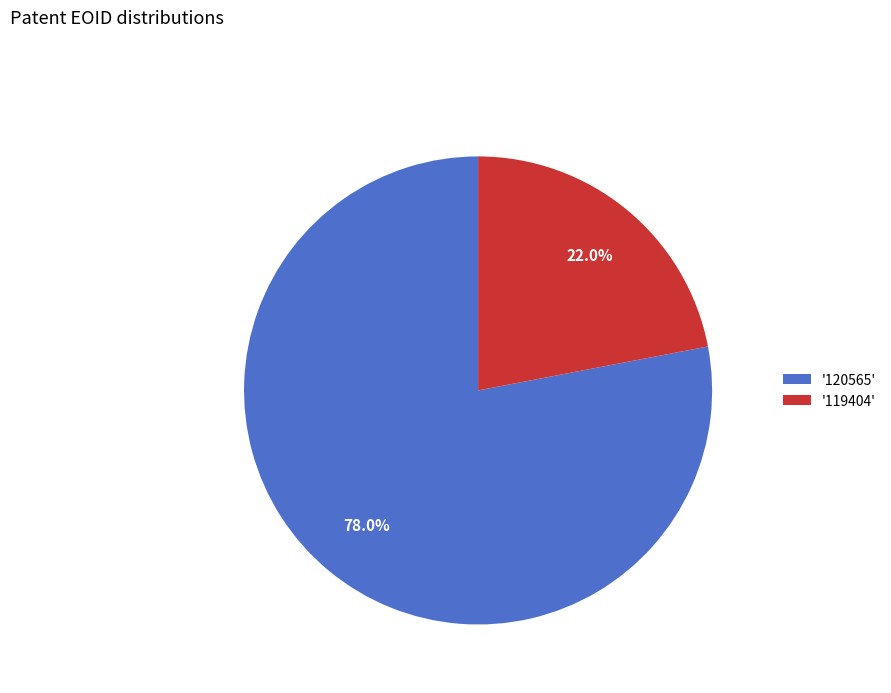

Rank the categories by value from lowest to highest.

'119404', '120565'